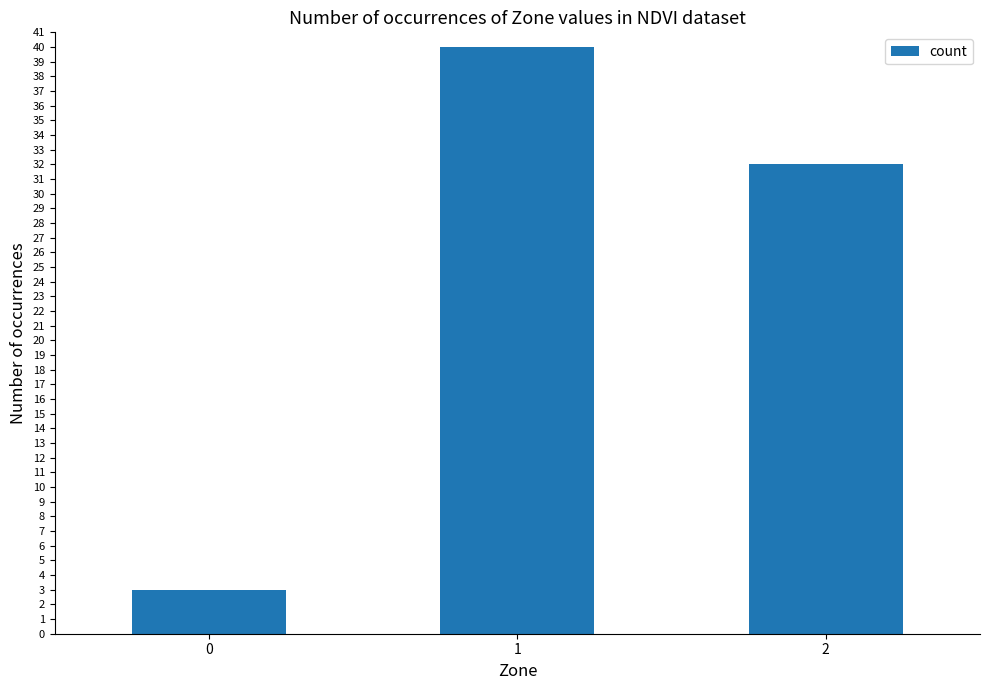

What is the ratio of the value at 0 to the value at 2?

0.1